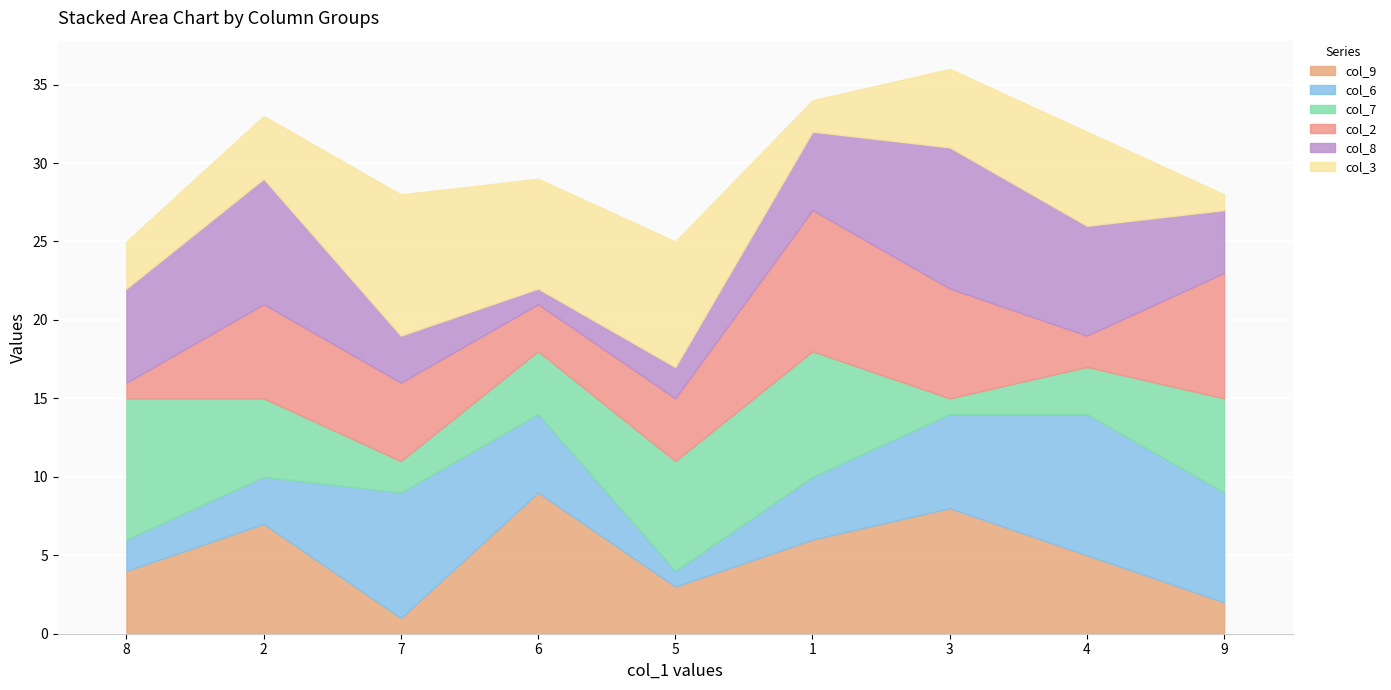

What are all the series names shown in the legend?

col_9, col_6, col_7, col_2, col_8, col_3